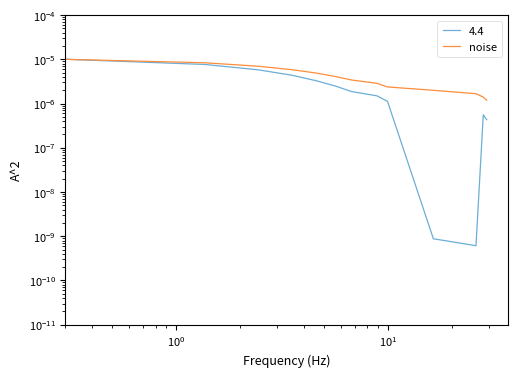

The chart shows a value of 0.0 at 10. True or false?

False